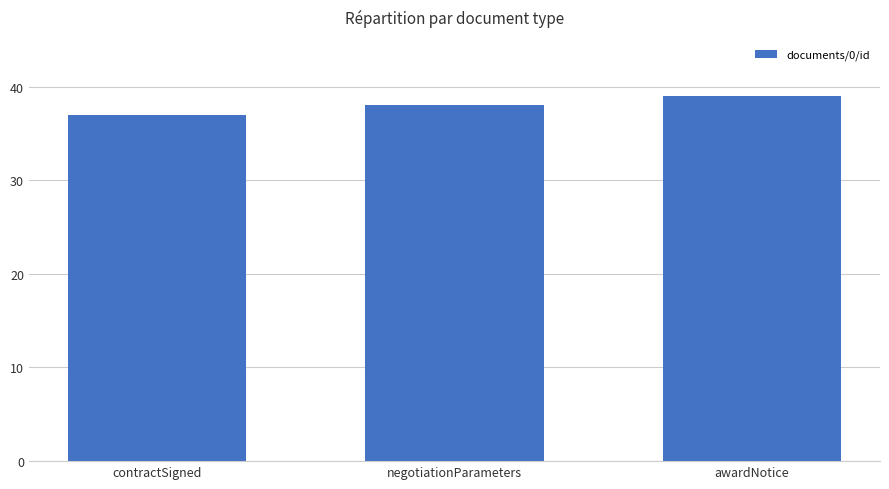

Count the number of categories in the chart.

3